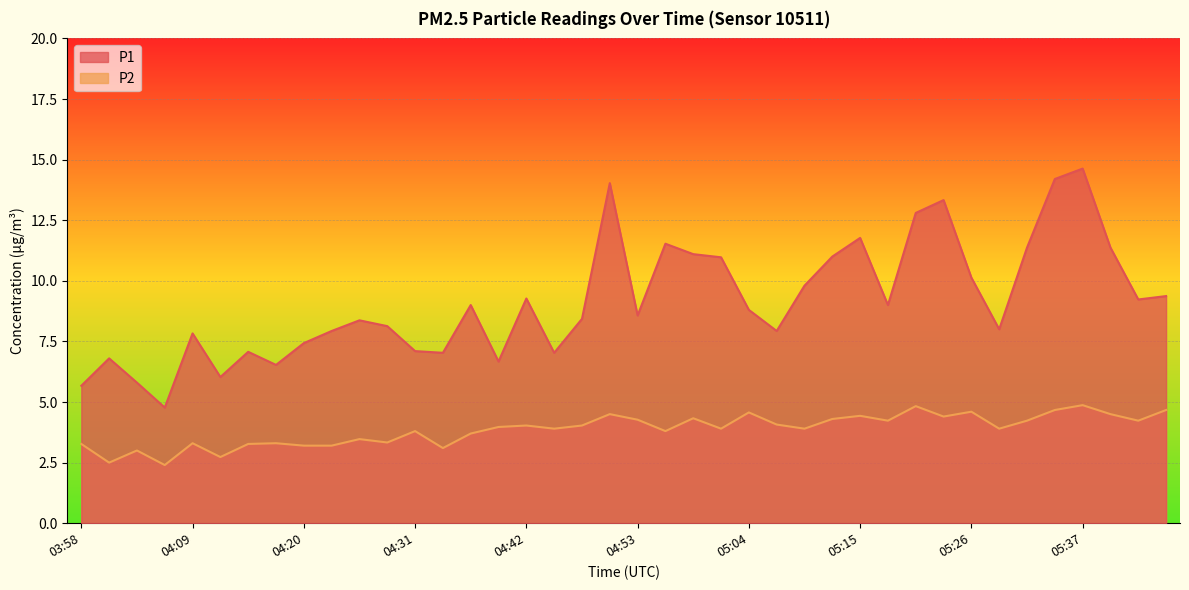

Reading left to right, transcribe all the data shown in this chart.

P1: 5.7	6.8	5.8	4.8	7.8	6.0	7.1	6.5	7.4	7.9	8.4	8.1	7.1	7.0	9.0	6.7	9.3	7.0	8.4	14.0	8.6	11.5	11.1	11.0	8.8	7.9	9.8	11.0	11.8	9.0	12.8	13.3	10.1	8.0	11.4	14.2	14.6	11.4	9.2	9.4
P2: 3.3	2.5	3.0	2.4	3.3	2.7	3.3	3.3	3.2	3.2	3.5	3.3	3.8	3.1	3.7	4.0	4.0	3.9	4.0	4.5	4.3	3.8	4.3	3.9	4.6	4.1	3.9	4.3	4.4	4.2	4.8	4.4	4.6	3.9	4.2	4.7	4.9	4.5	4.2	4.7